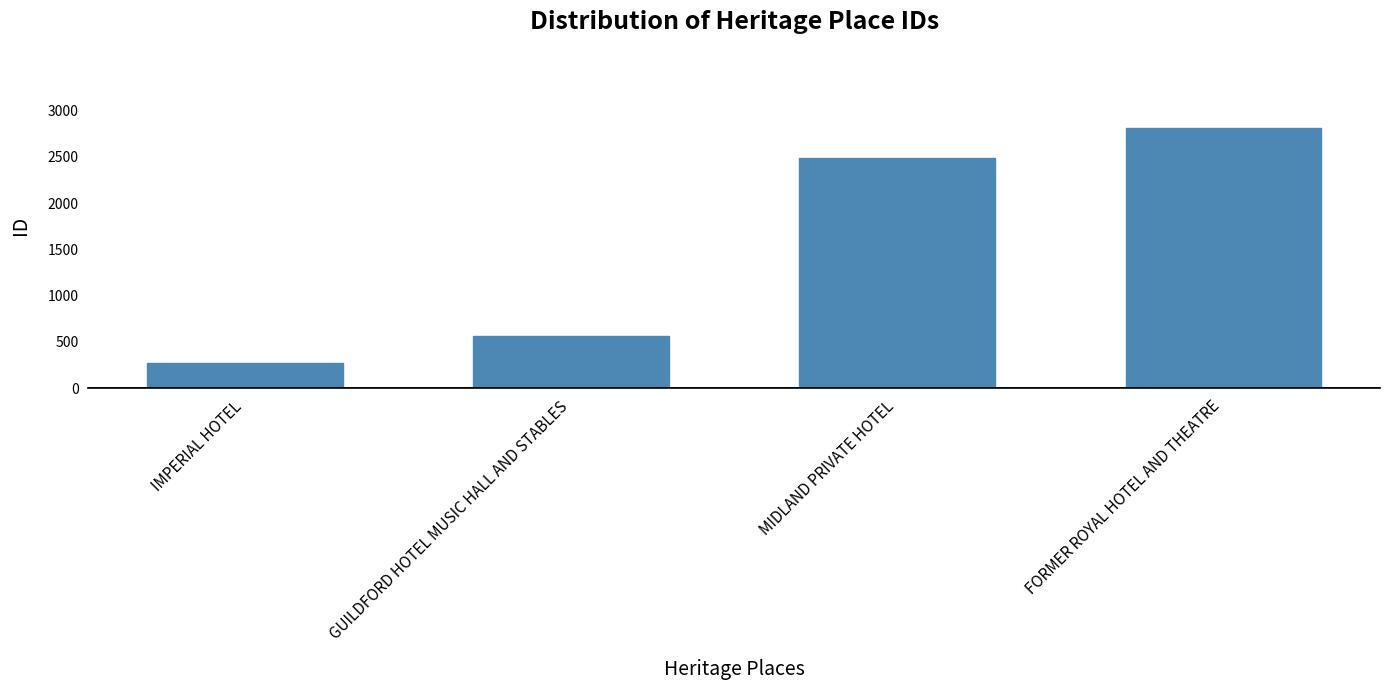

Are the bars grouped side by side (vs. stacked)?

No